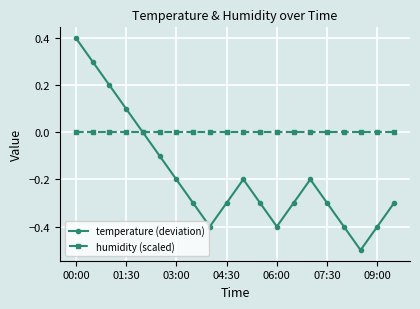

How many interior local valleys does the temperature (deviation) series have?

3